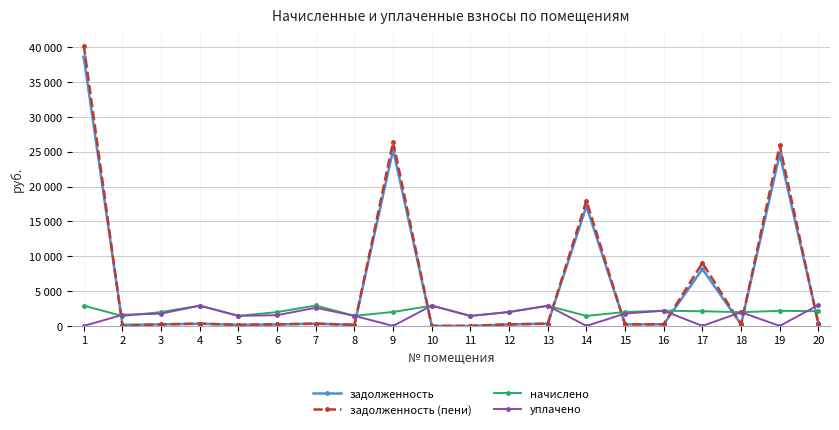

What are all the series names shown in the legend?

задолженность, задолженность (пени), начислено, уплачено